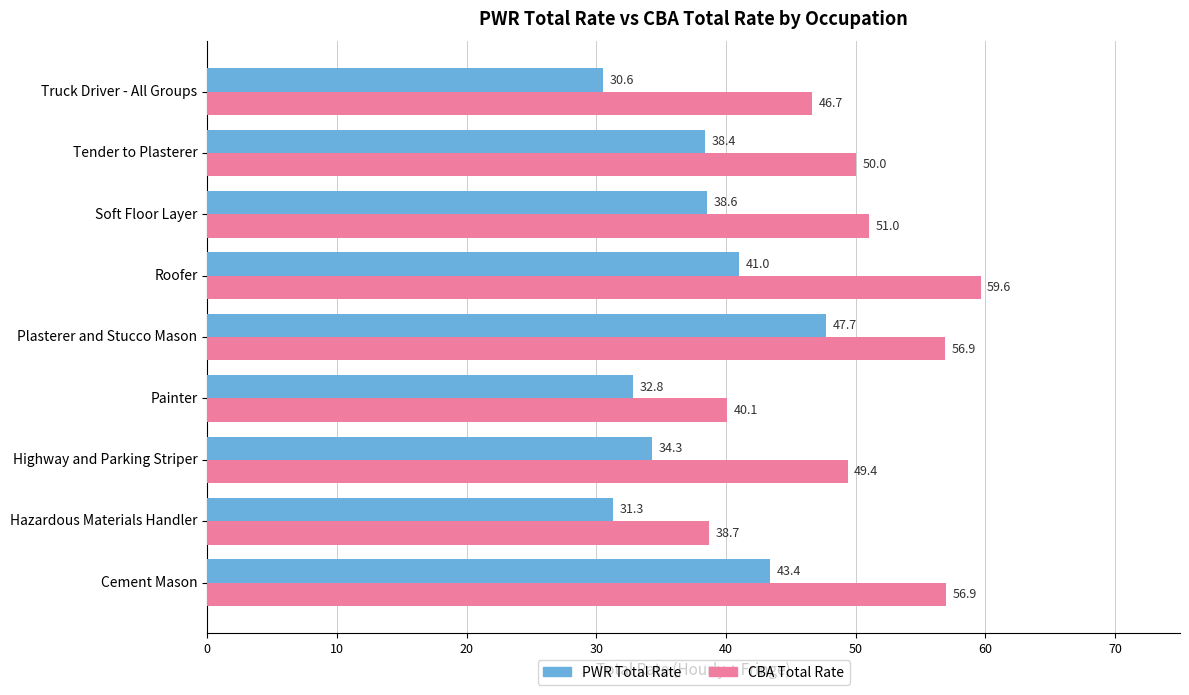

What is the average value of the CBA Total Rate series?

49.9